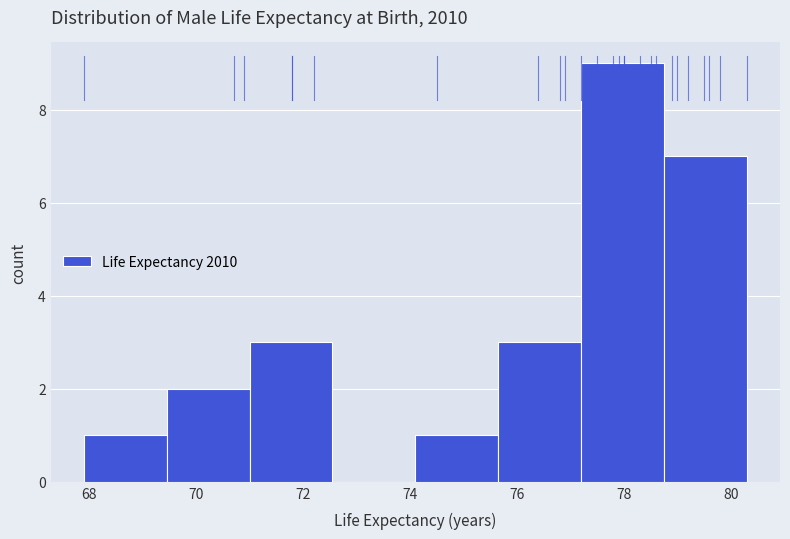

Over which range of the x-axis is the bar tallest?

77.20 to 78.75